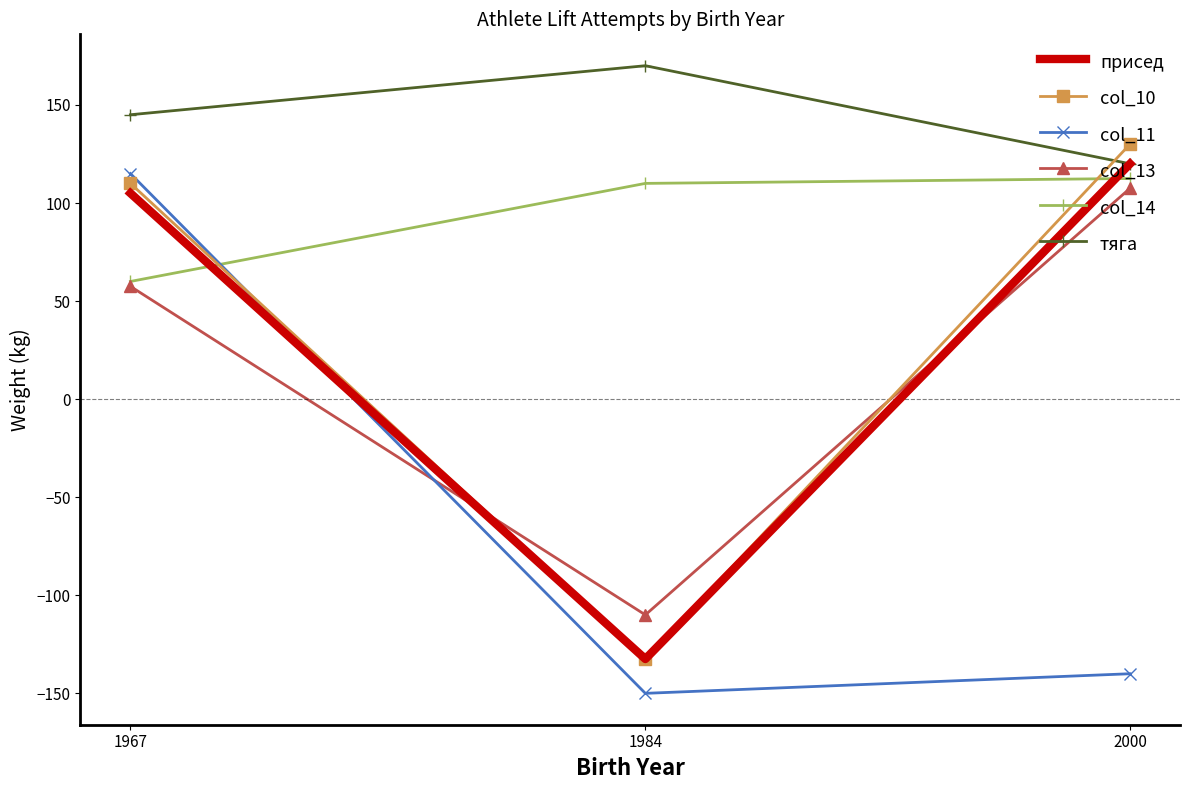

Read the col_11 value at 1984.

-150.0